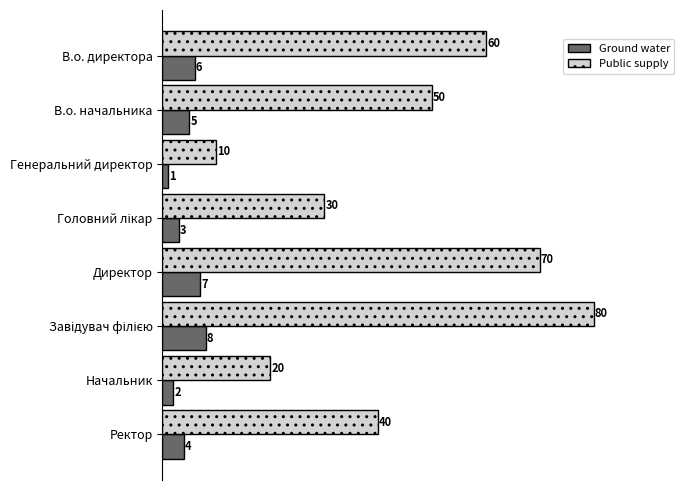

The Public supply series shows 6 at Начальник. True or false?

False